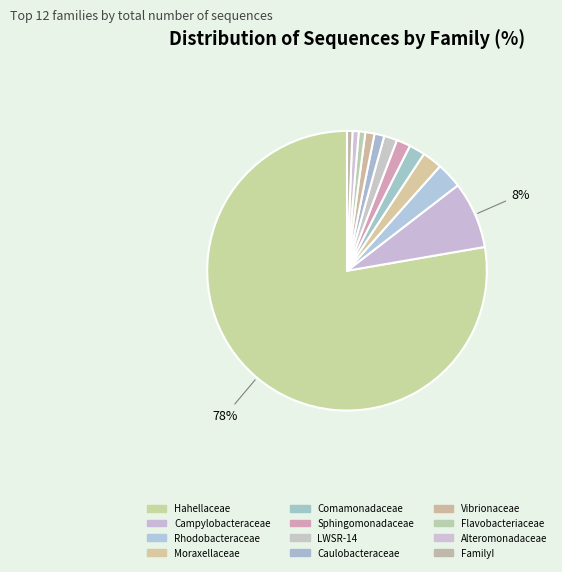

How many slices are in this pie chart?

12